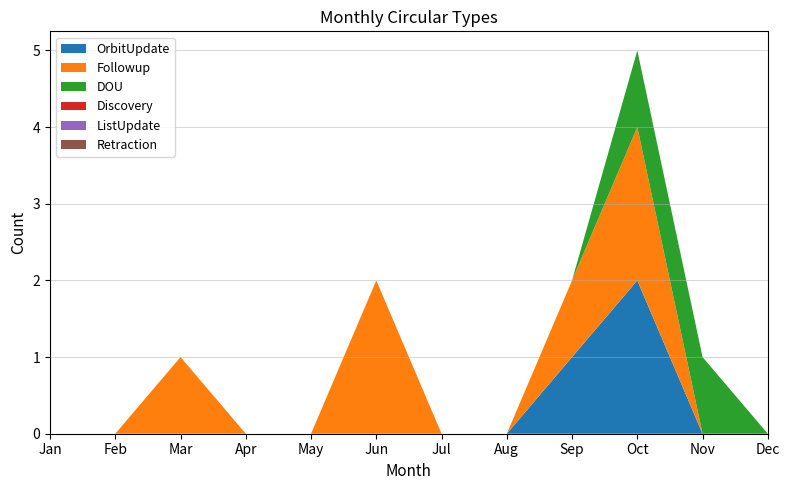

Reading left to right, transcribe all the data shown in this chart.

OrbitUpdate: Jan=0	Feb=0	Mar=0	Apr=0	May=0	Jun=0	Jul=0	Aug=0	Sep=1	Oct=2	Nov=0	Dec=0
Followup: Jan=0	Feb=0	Mar=1	Apr=0	May=0	Jun=2	Jul=0	Aug=0	Sep=1	Oct=2	Nov=0	Dec=0
DOU: Jan=0	Feb=0	Mar=0	Apr=0	May=0	Jun=0	Jul=0	Aug=0	Sep=0	Oct=1	Nov=1	Dec=0
Discovery: Jan=0	Feb=0	Mar=0	Apr=0	May=0	Jun=0	Jul=0	Aug=0	Sep=0	Oct=0	Nov=0	Dec=0
ListUpdate: Jan=0	Feb=0	Mar=0	Apr=0	May=0	Jun=0	Jul=0	Aug=0	Sep=0	Oct=0	Nov=0	Dec=0
Retraction: Jan=0	Feb=0	Mar=0	Apr=0	May=0	Jun=0	Jul=0	Aug=0	Sep=0	Oct=0	Nov=0	Dec=0